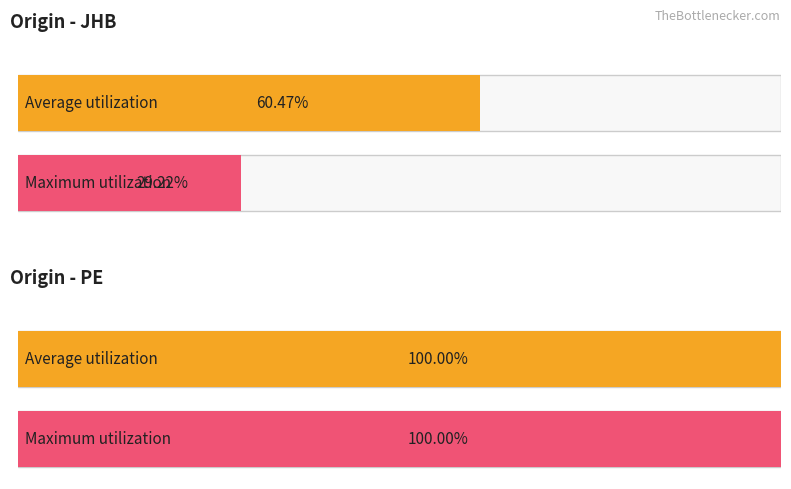

Which series has the largest range (max minus min)?

Maximum utilization